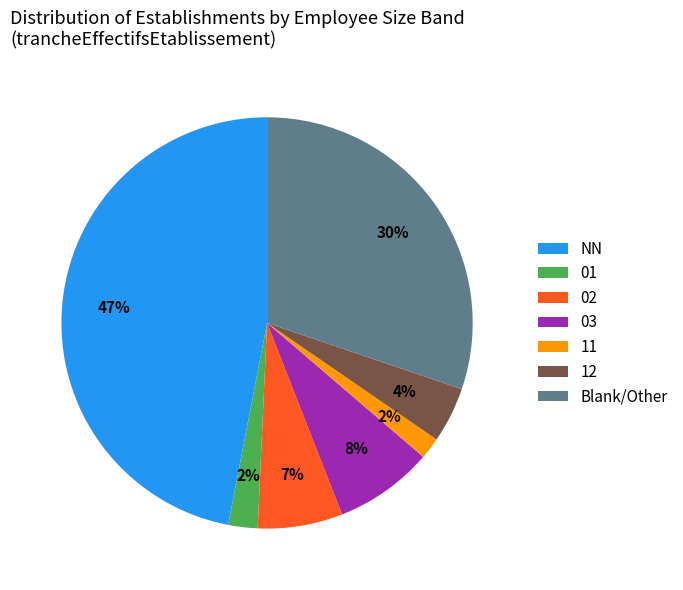

To the nearest percent, what is the difference between the 11 and NN slice percentages?

45%